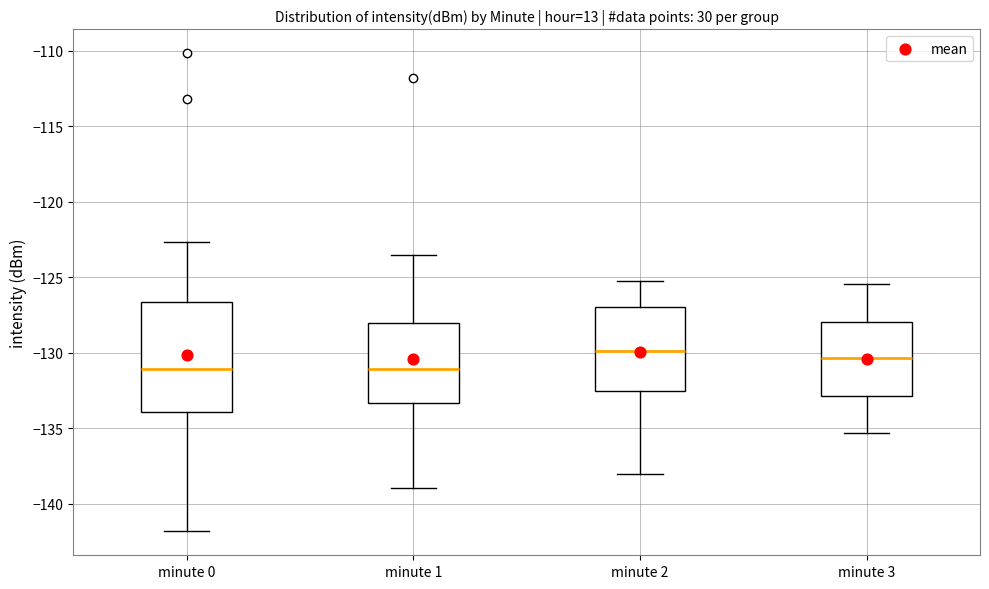

Comparing the boxes themselves (not the whiskers), which one is the tallest?

minute 0